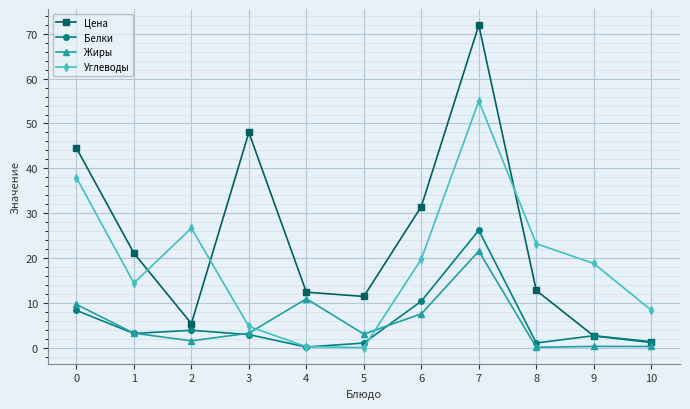

What is the difference between the Белки values at 5 and 7?

25.2